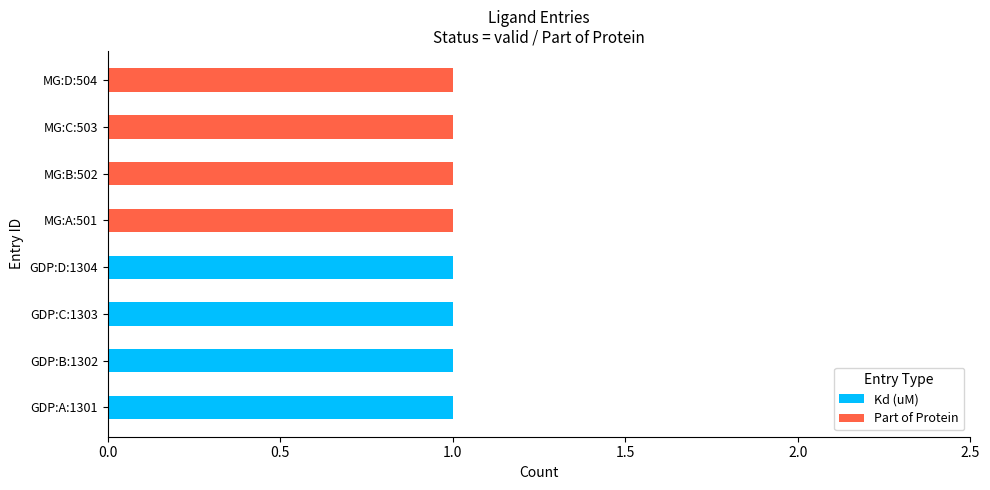

The Kd (uM) series shows 0 at MG:B:502. True or false?

True